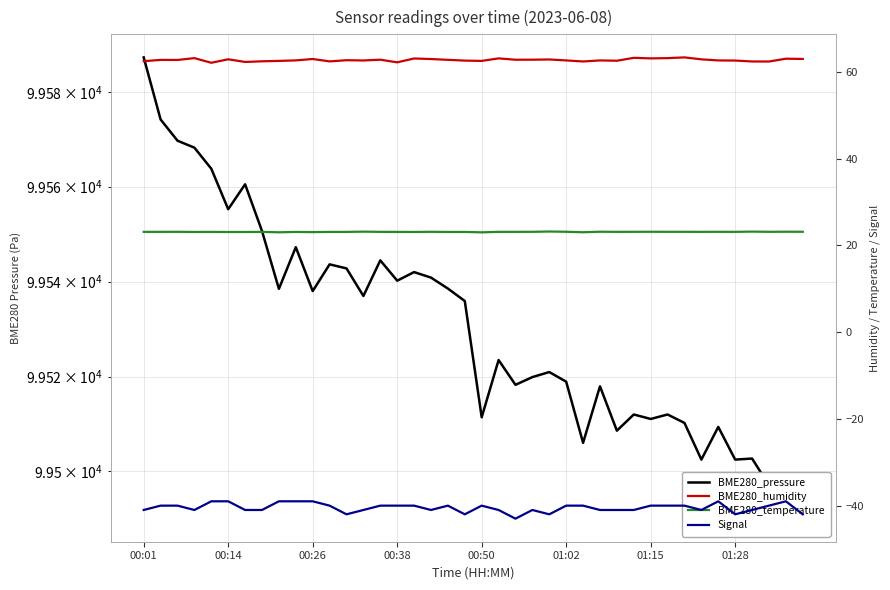

Which series has the largest total across all categories?

BME280_pressure